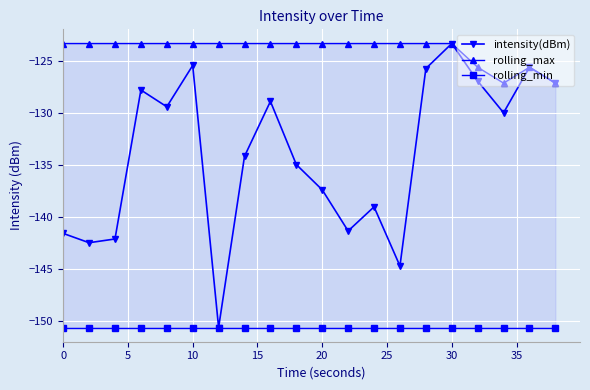

How many distinct data groups are displayed?

3